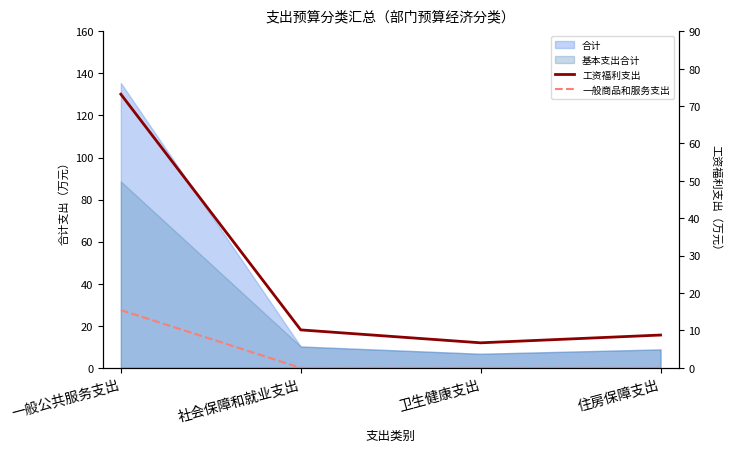

What is the label of the 1st point from the right?

住房保障支出